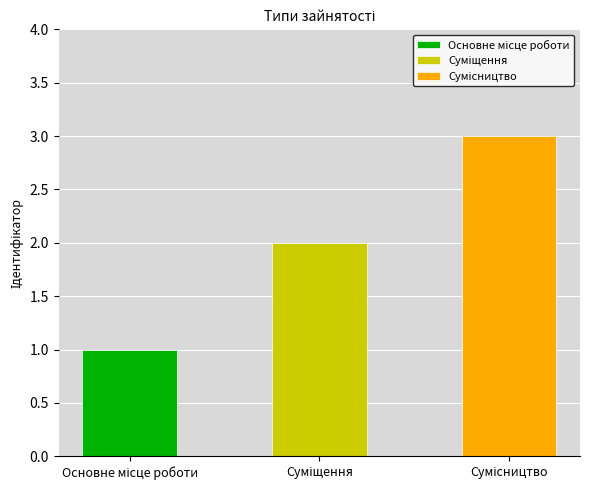

What is the difference between the values at Сумісництво and Суміщення?

1